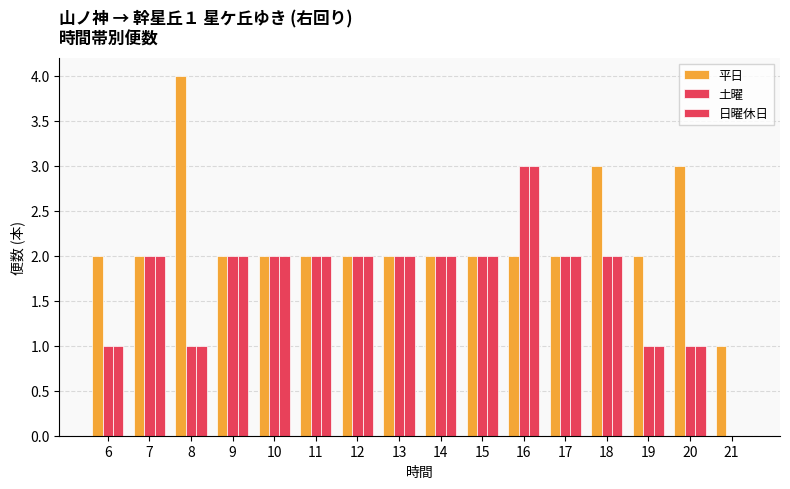

Count the number of data series in this chart.

3